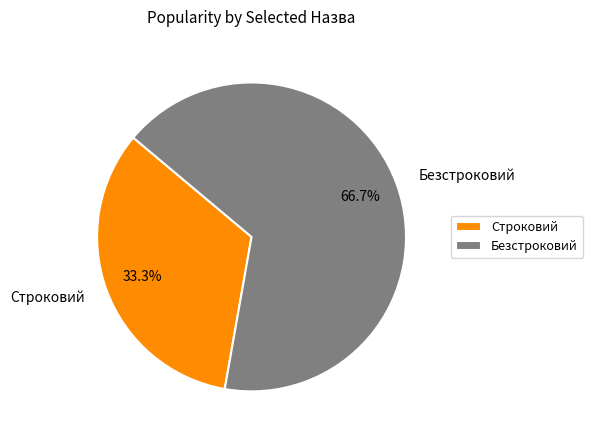

The Строковий slice represents 20% of the pie. True or false?

False